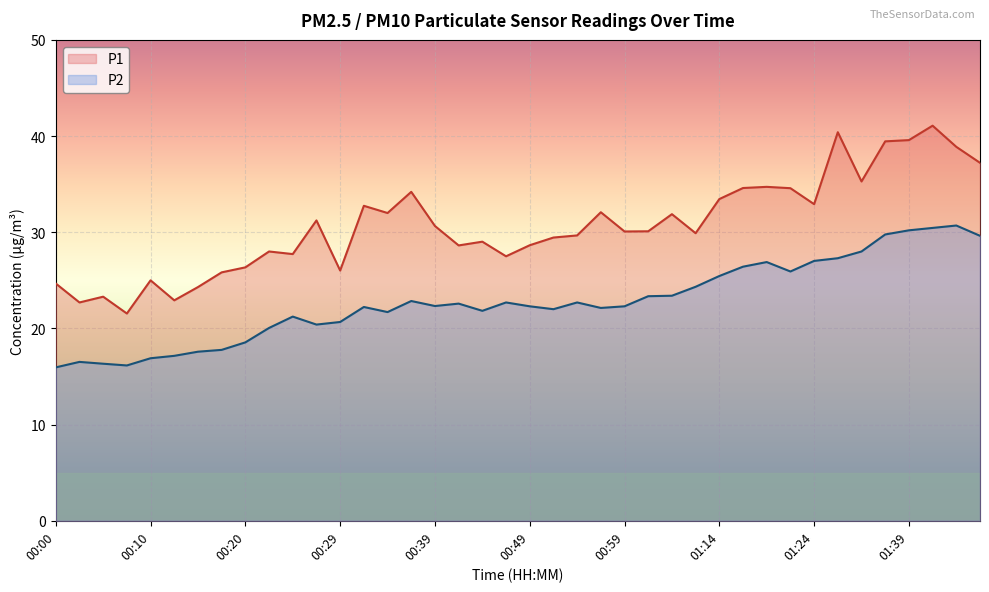

What is the difference between the maximum and minimum values in the P1 series?

19.5